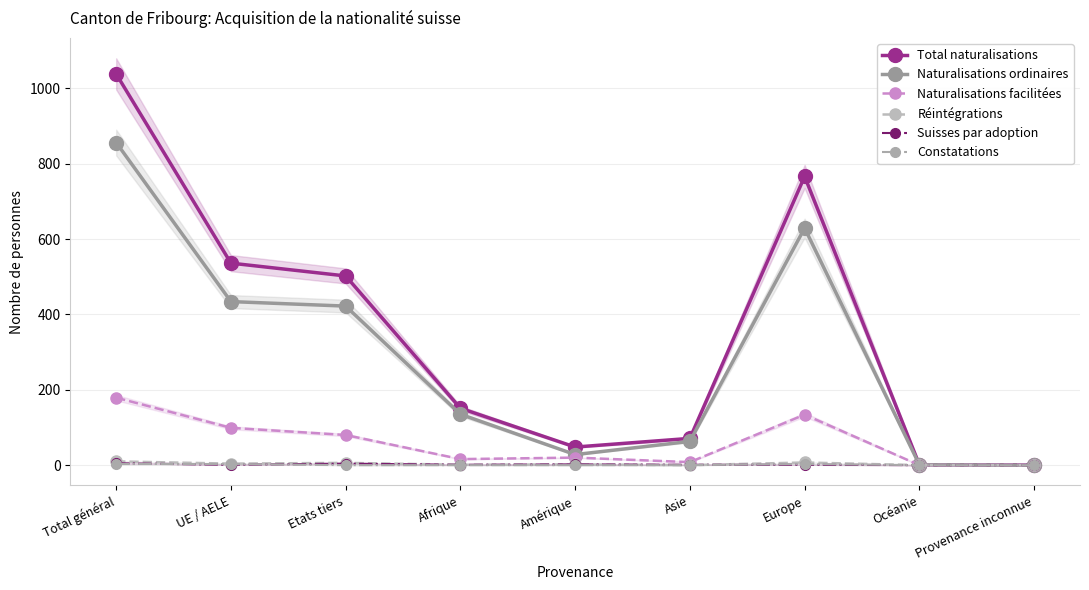

True or false: Naturalisations ordinaires and Réintégrations intersect in this chart.

False